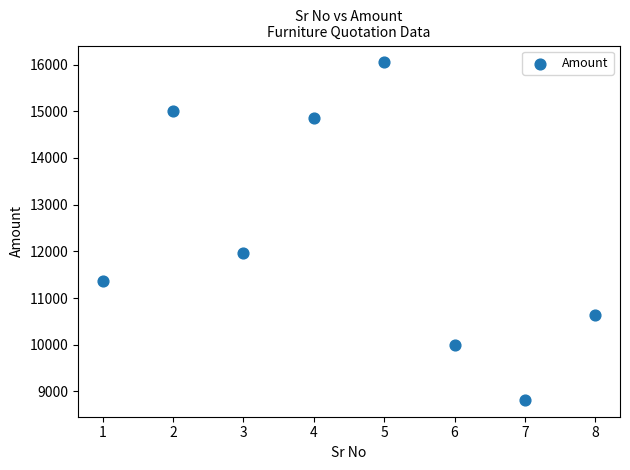

What is the range of Y values (max minus min)?

7227